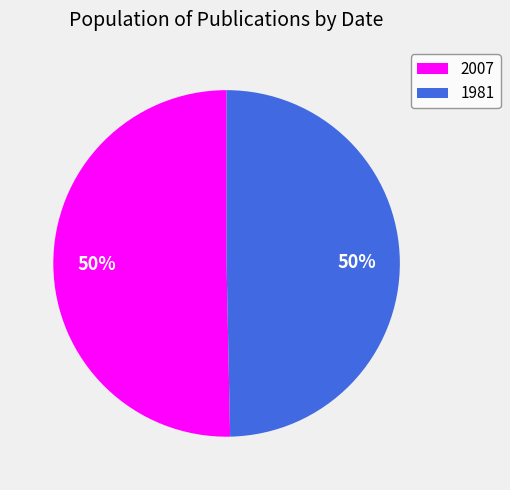

Is it true that 2007 is 50% of the pie?

True